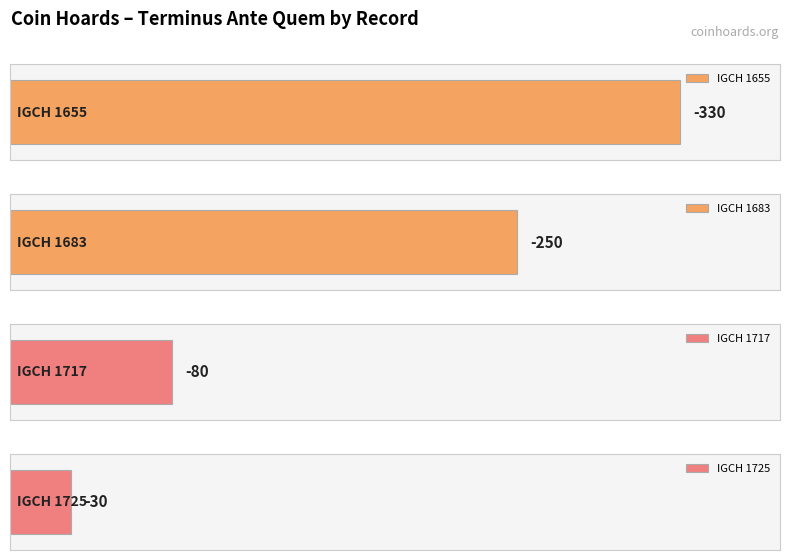

What is the value of the 4th bar from the left?

-30